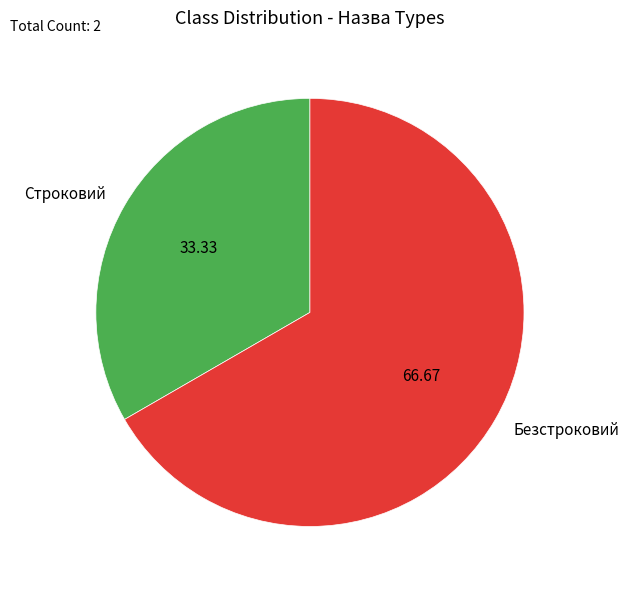

Rank the categories by value from highest to lowest.

Безстроковий, Строковий